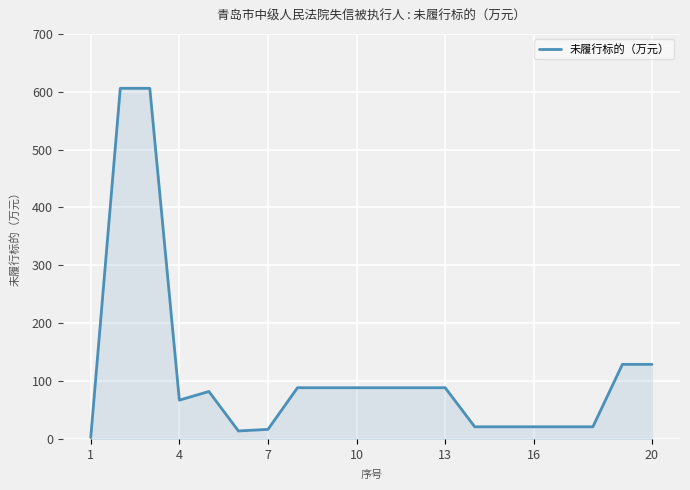

What is the difference between the maximum and minimum values?

603.5